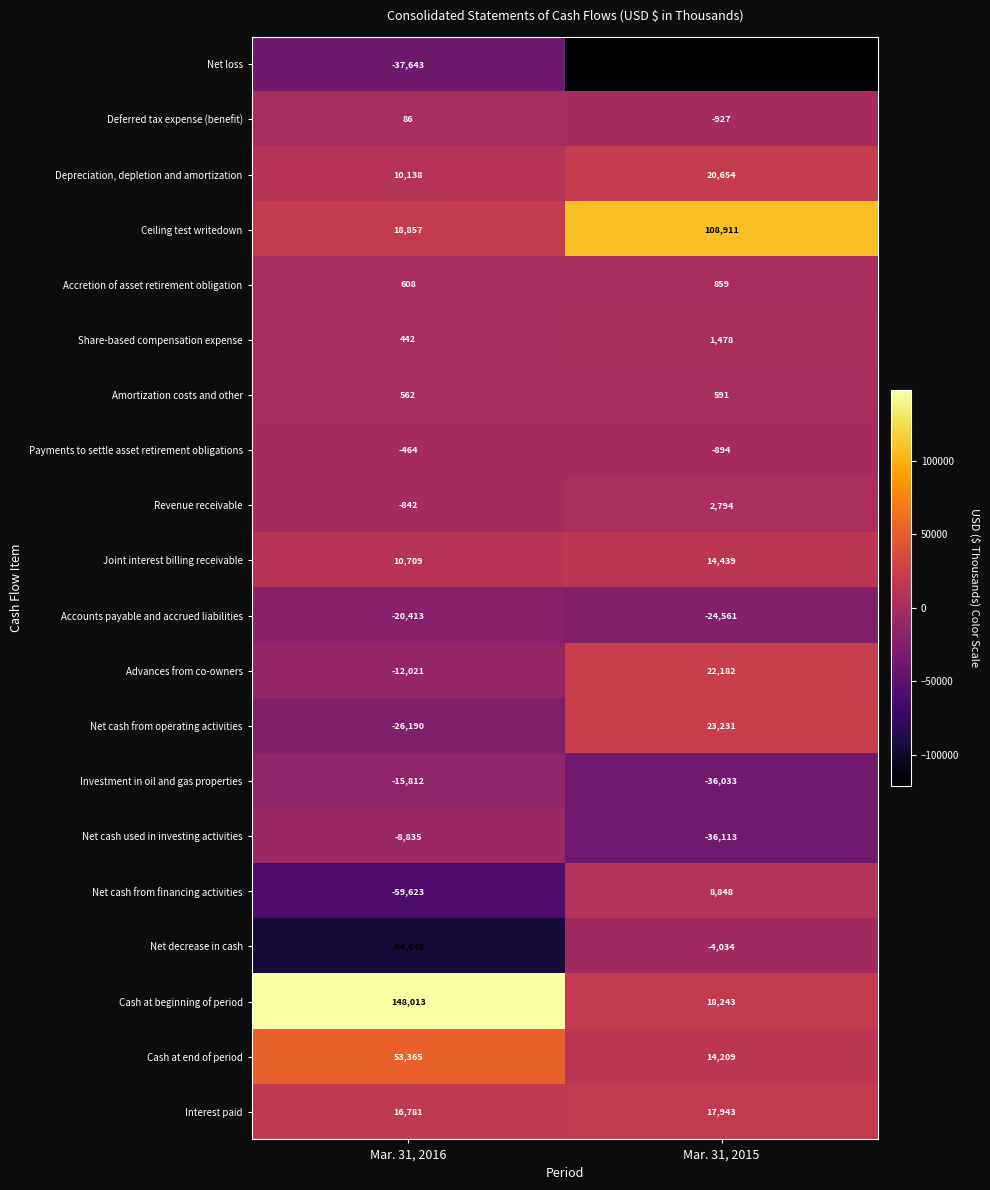

What value does the Ceiling test writedown series have at Mar. 31, 2016?

18857